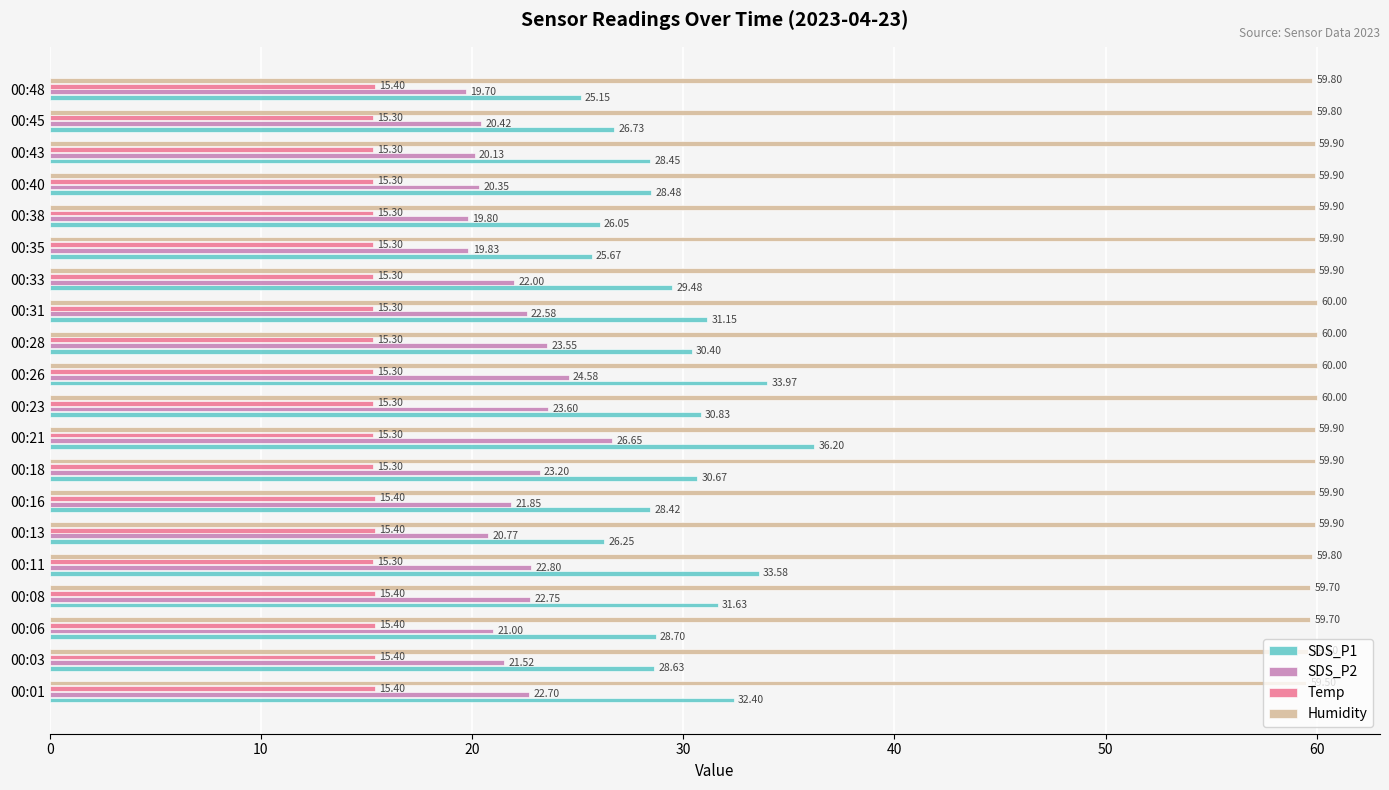

What is the sum of the Humidity values at 00:26 and 00:45?

119.8